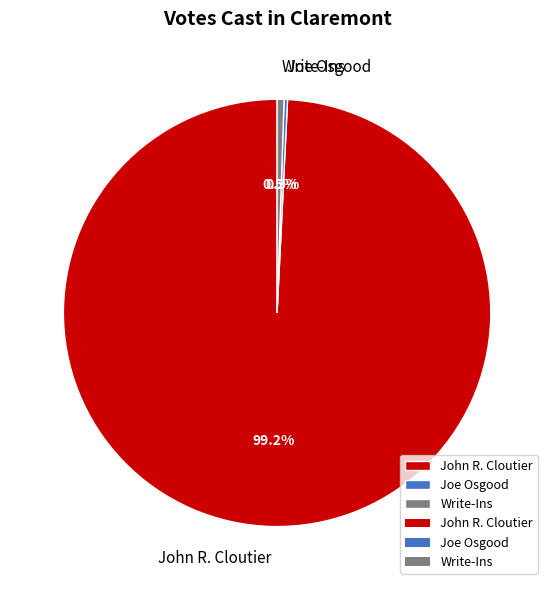

Which category has the biggest portion of the pie?

John R. Cloutier